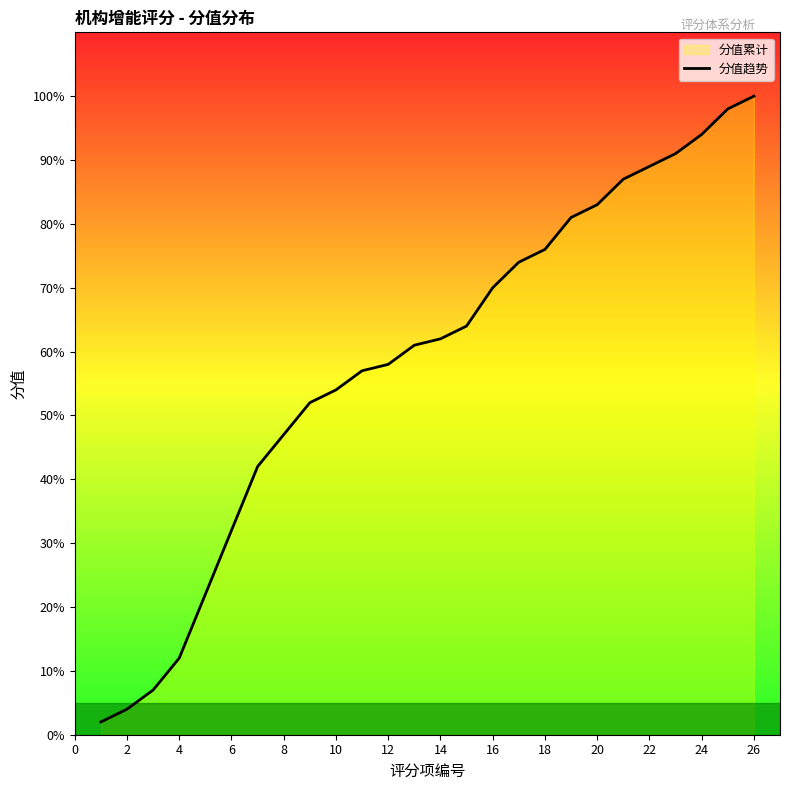

How many data points does each series have?

26